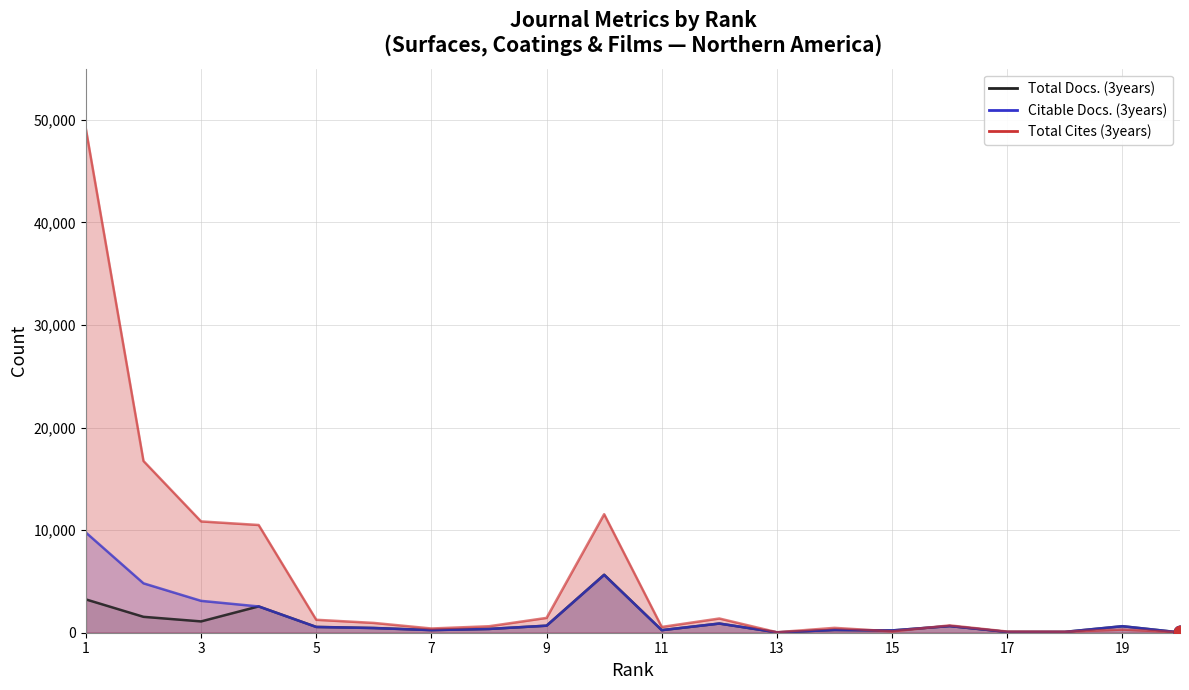

Which series reaches the minimum Y coordinate?

Citable Docs. (3years)